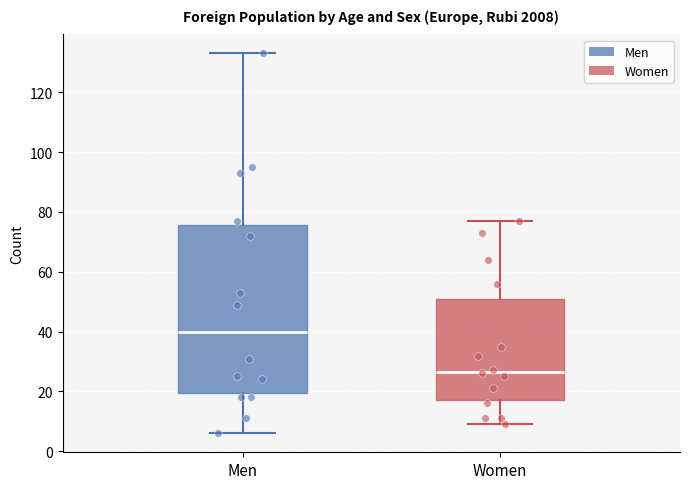

Where does the median line of the box for Men sit on the y-axis? The values are not printed on the chart, so give them approximately, as read against the axis.

40